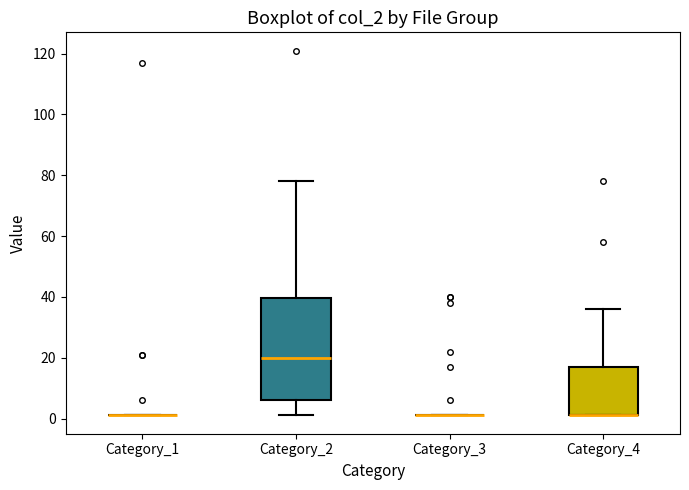

Reading left to right, transcribe this box plot: for each box, give where its median line is, the range the box spans, and where its two whiskers end, as read against the y-axis. The values are not printed on the chart, so give them approximately, as read against the axis.

Category_1: box collapsed to a line at 2, whiskers 2 to 2
Category_2: median 20, box 6 to 40, whiskers 2 to 78
Category_3: box collapsed to a line at 2, whiskers 2 to 2
Category_4: median 2 (drawn on the box's lower edge), box 2 to 18, whiskers 2 to 36